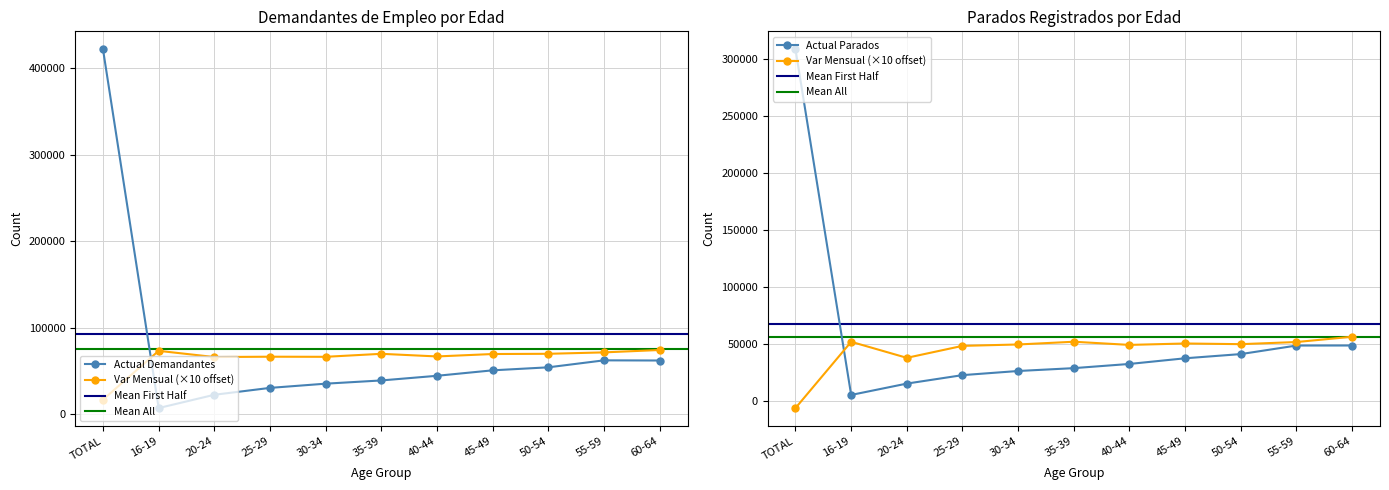

The Var Mensual Demandantes series shows 111027.3 at 55-59. True or false?

False